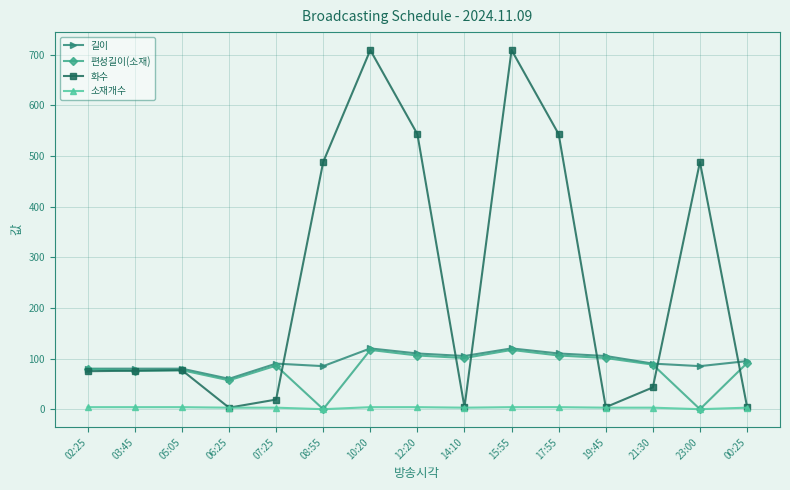

What is the label of the 14th point from the left?

23:00